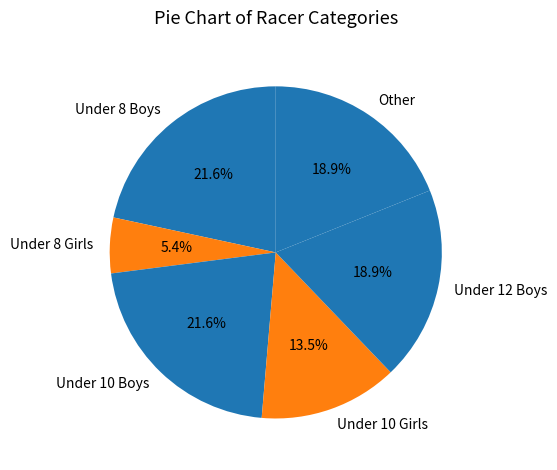

What percentage do Other and Under 10 Boys together represent?

40.5%